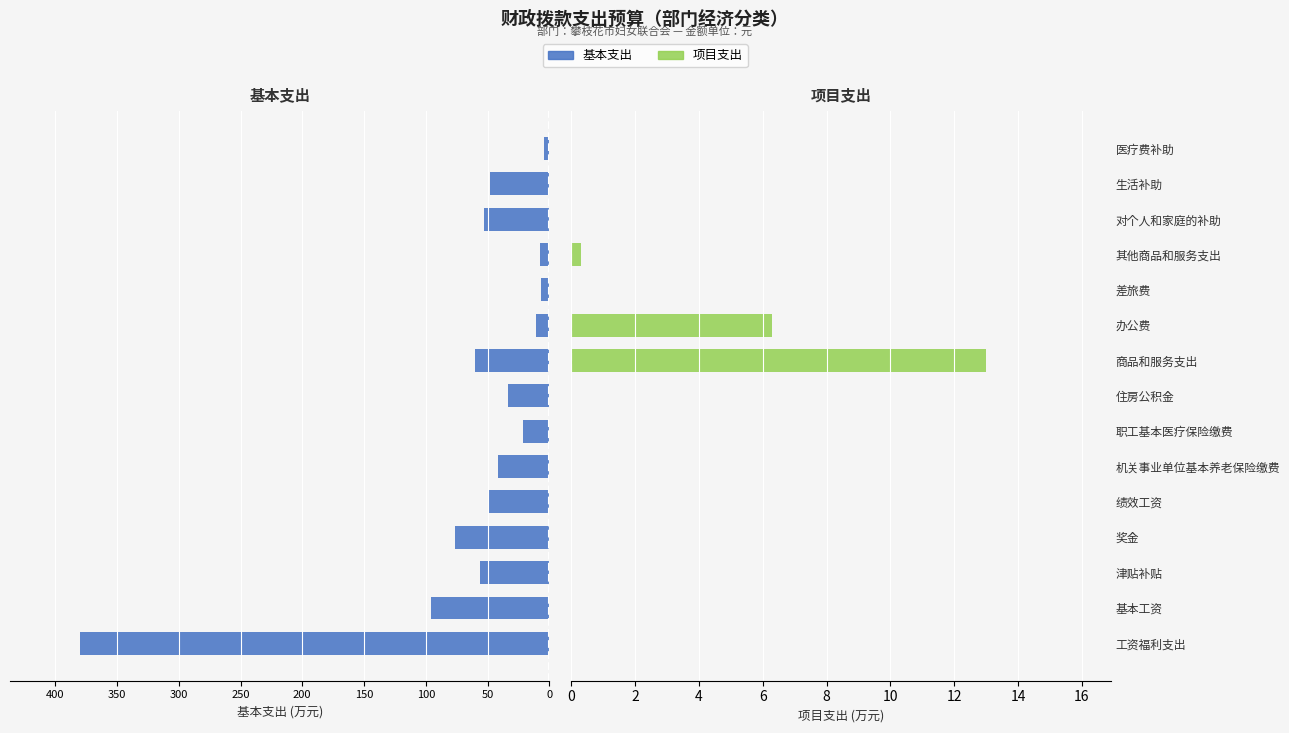

How many bars are there in total?

30